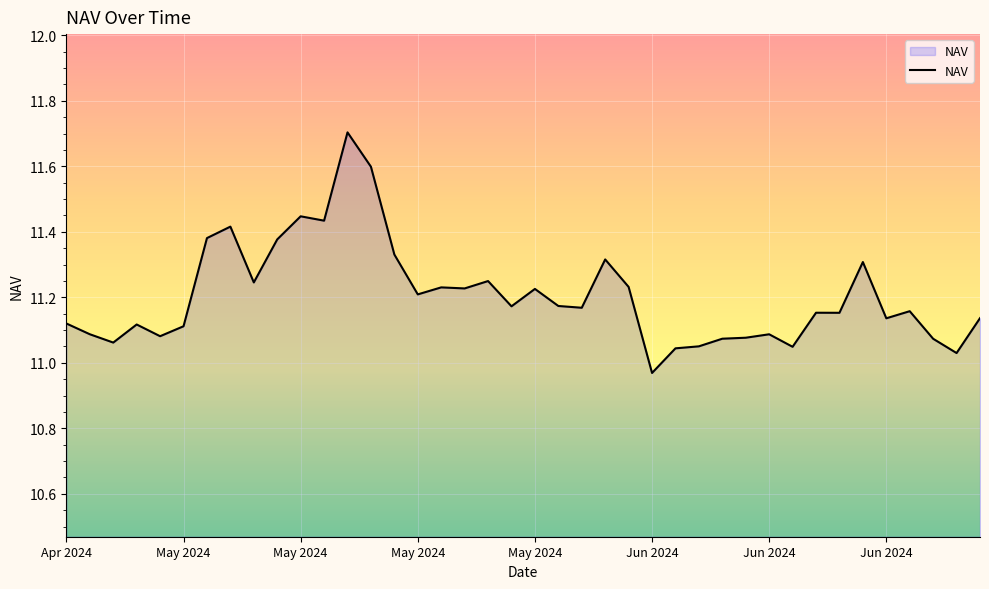

What is the sum of all values?

448.2